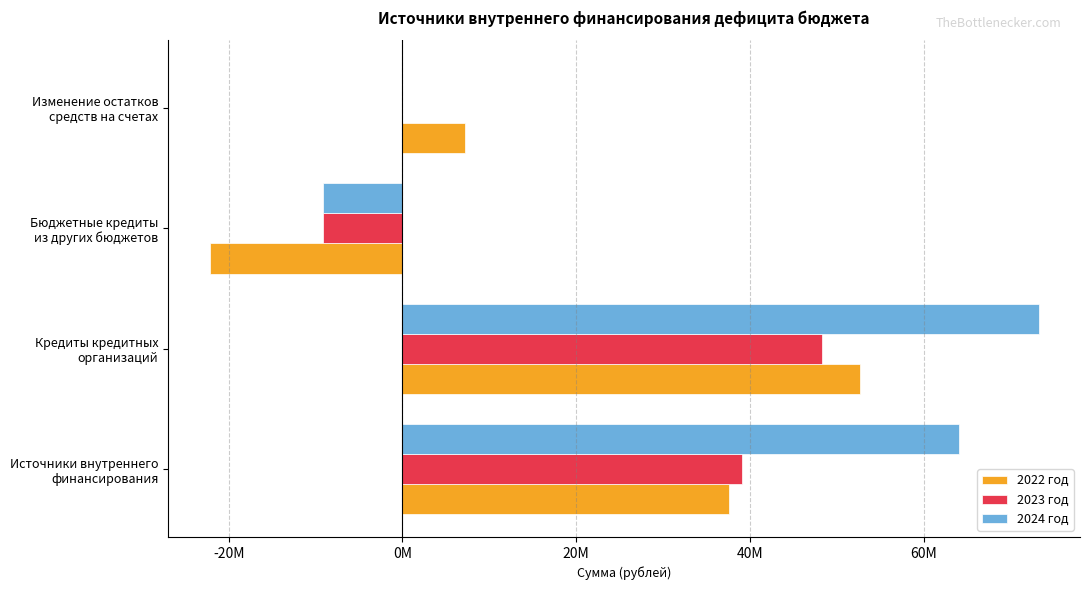

What are all the series names shown in the legend?

2022 год, 2023 год, 2024 год